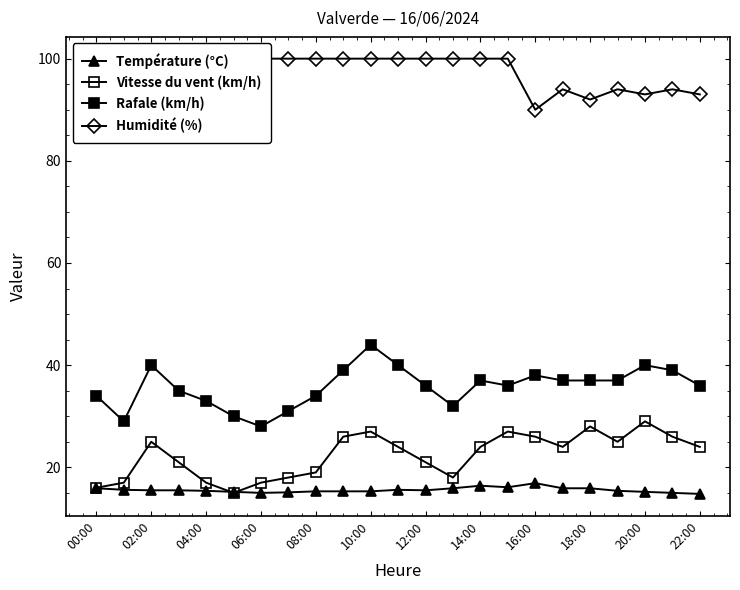

Is this an area chart (filled region under the line)?

No